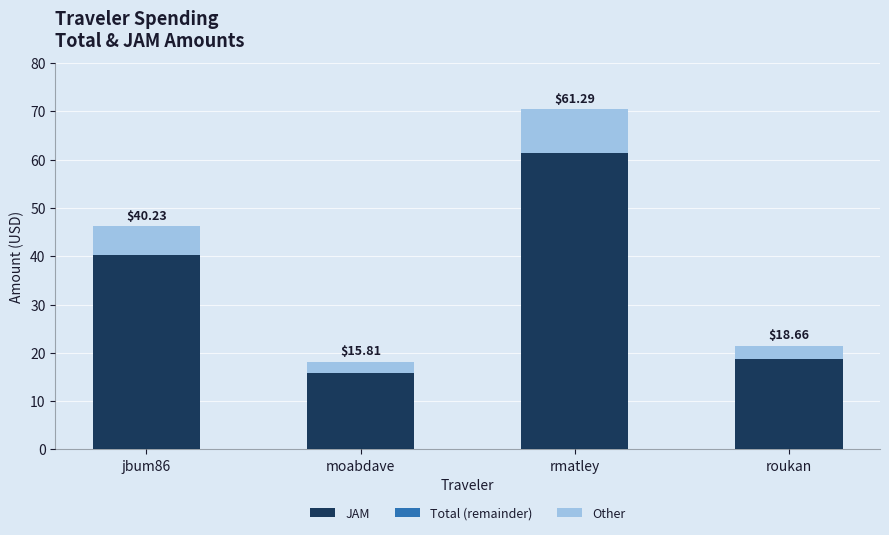

How many bars are there in total?

4